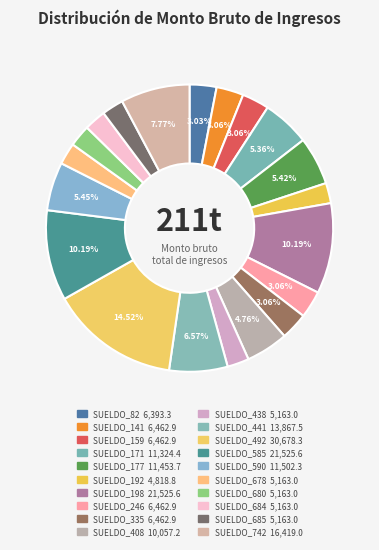

Does SUELDO_177 represent more than half of the total?

No